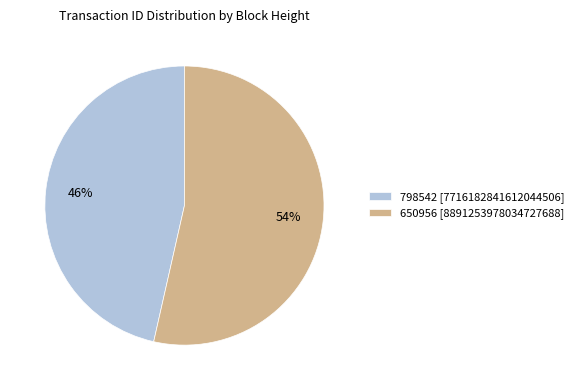

To the nearest percent, what percentage of the pie is 798542?

46%